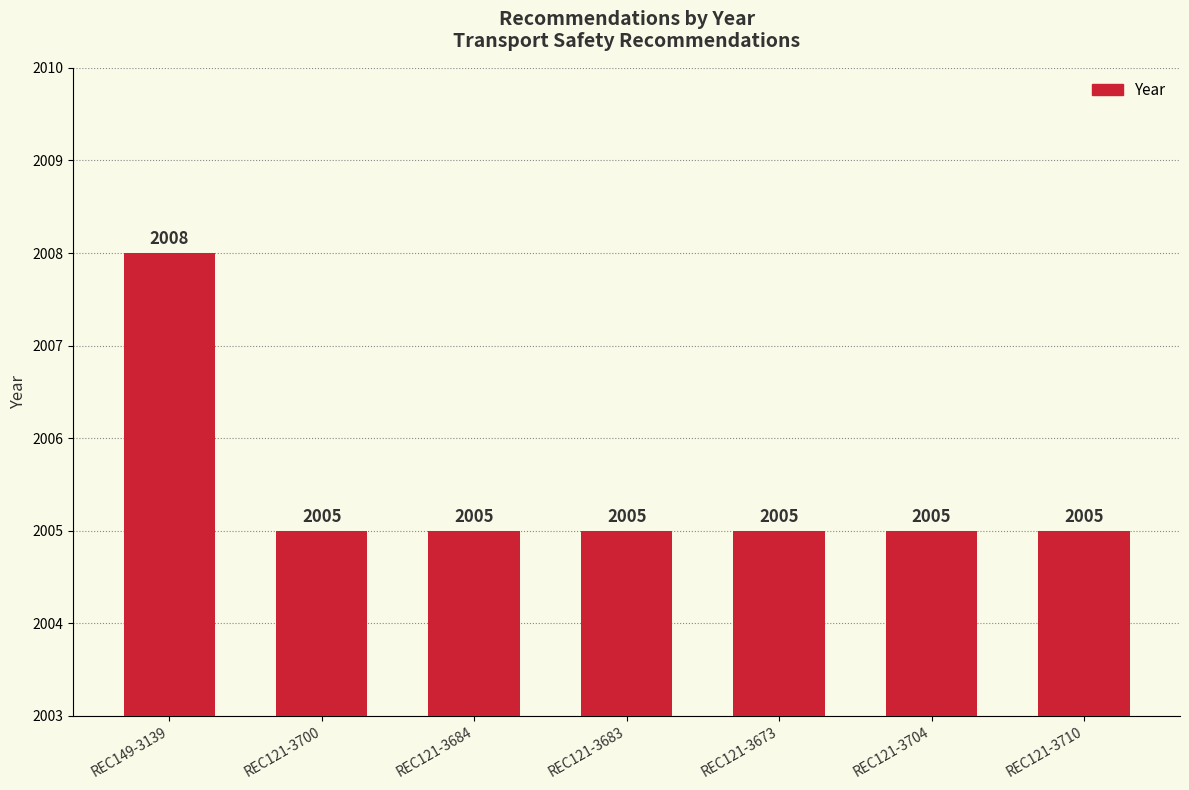

What is the label of the 3rd bar from the left?

REC121-3684